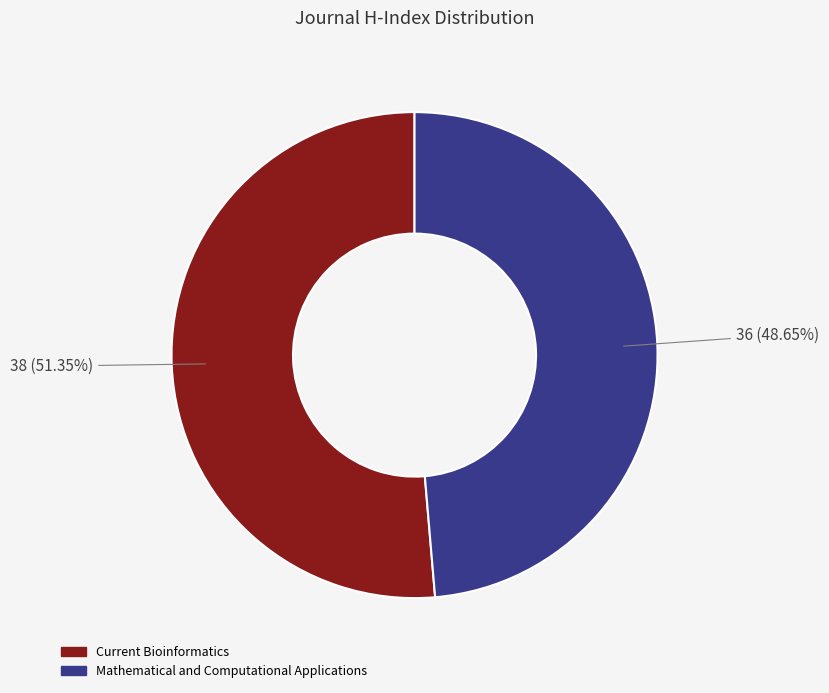

Which has a higher value, Current Bioinformatics or Mathematical and Computational Applications?

Current Bioinformatics